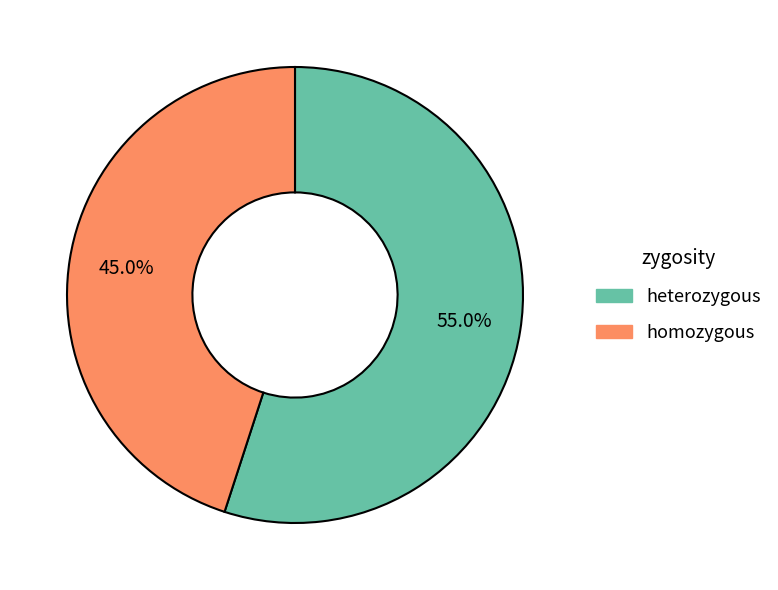

Rank the categories by value from lowest to highest.

homozygous, heterozygous